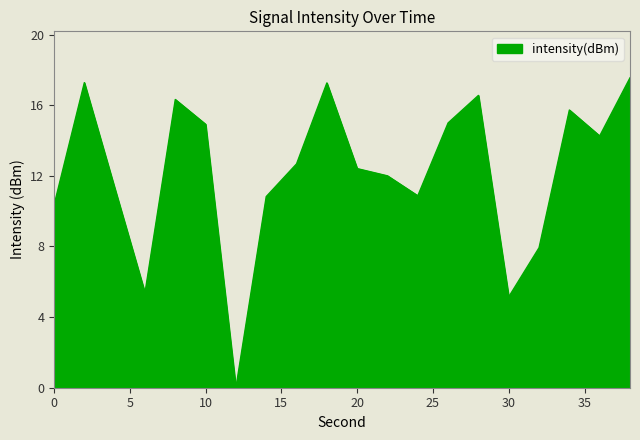

What is the greatest value displayed?

17.5